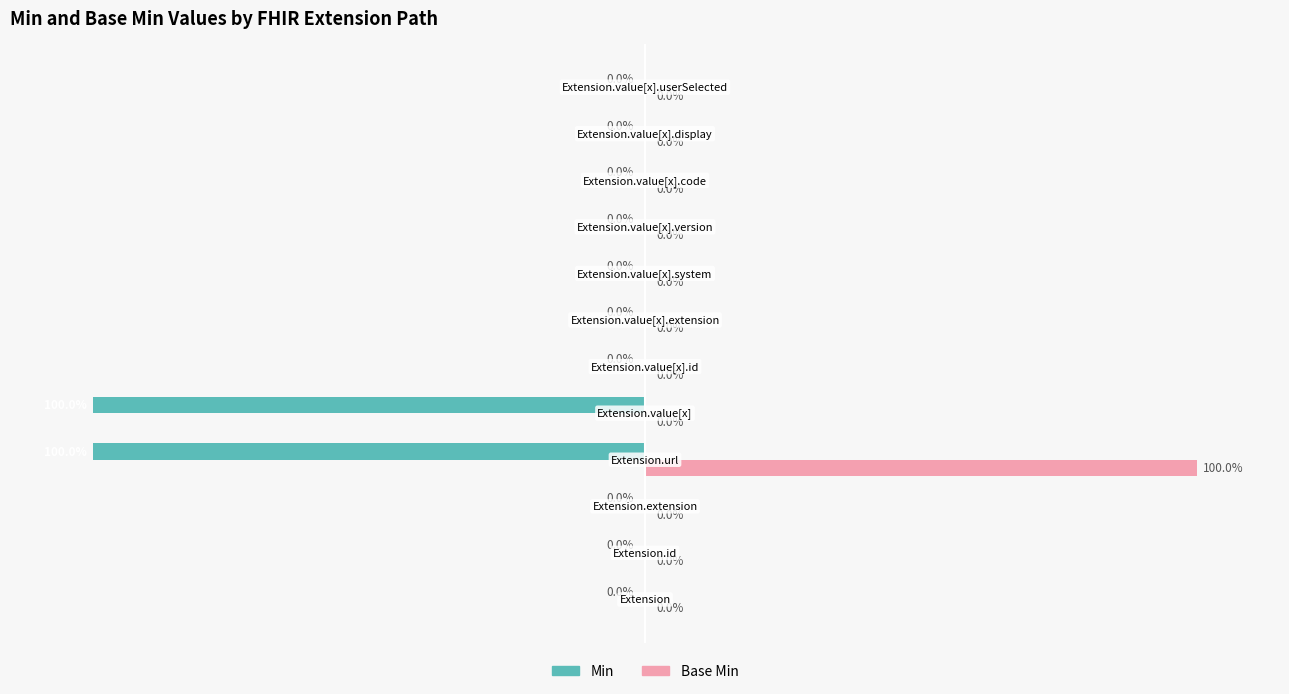

Rank the series by their average value, from lowest to highest.

Min, Base Min